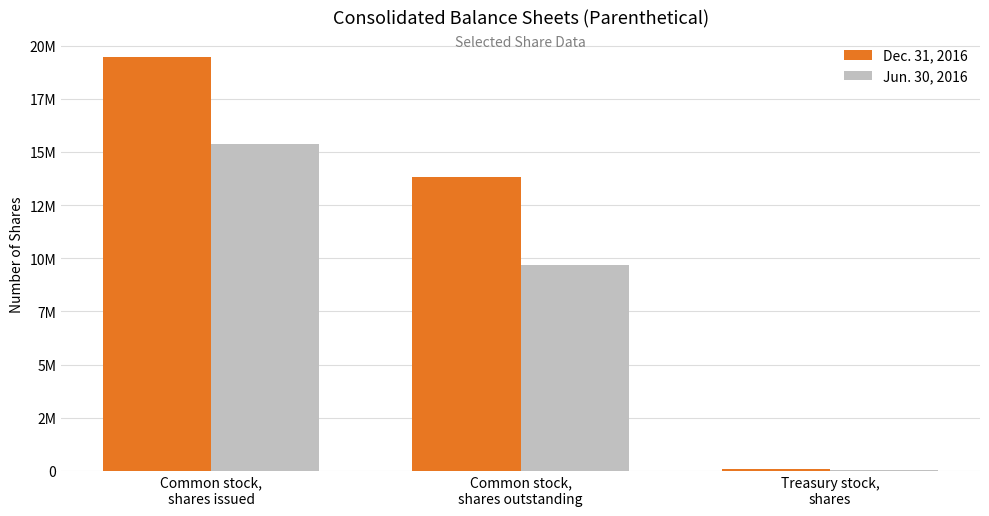

Is the value of Jun. 30, 2016 at Treasury stock,
shares greater than the value of Dec. 31, 2016 at Common stock,
shares outstanding?

No